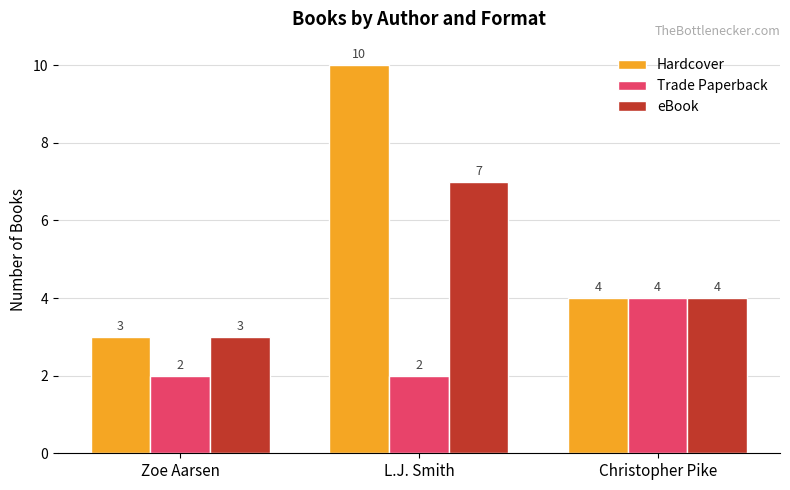

Rank the series by their maximum value, from highest to lowest.

Hardcover, eBook, Trade Paperback